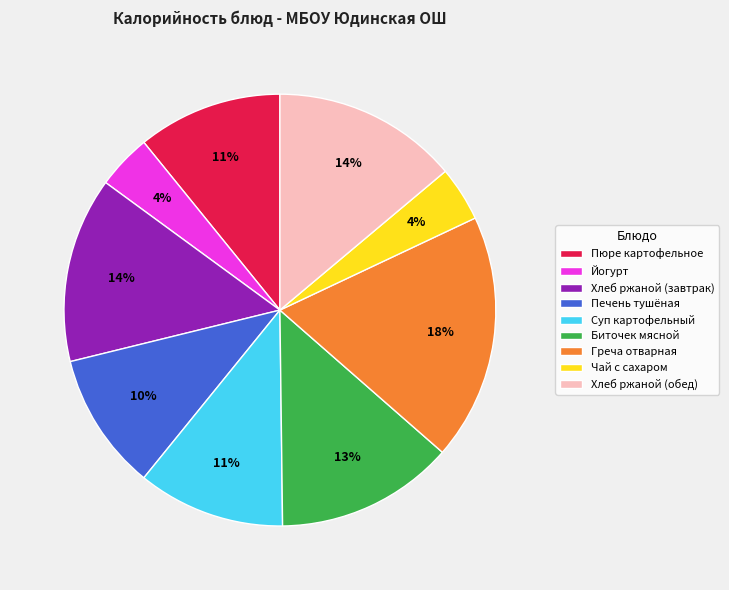

Is it true that Биточек мясной is 3% of the pie?

False